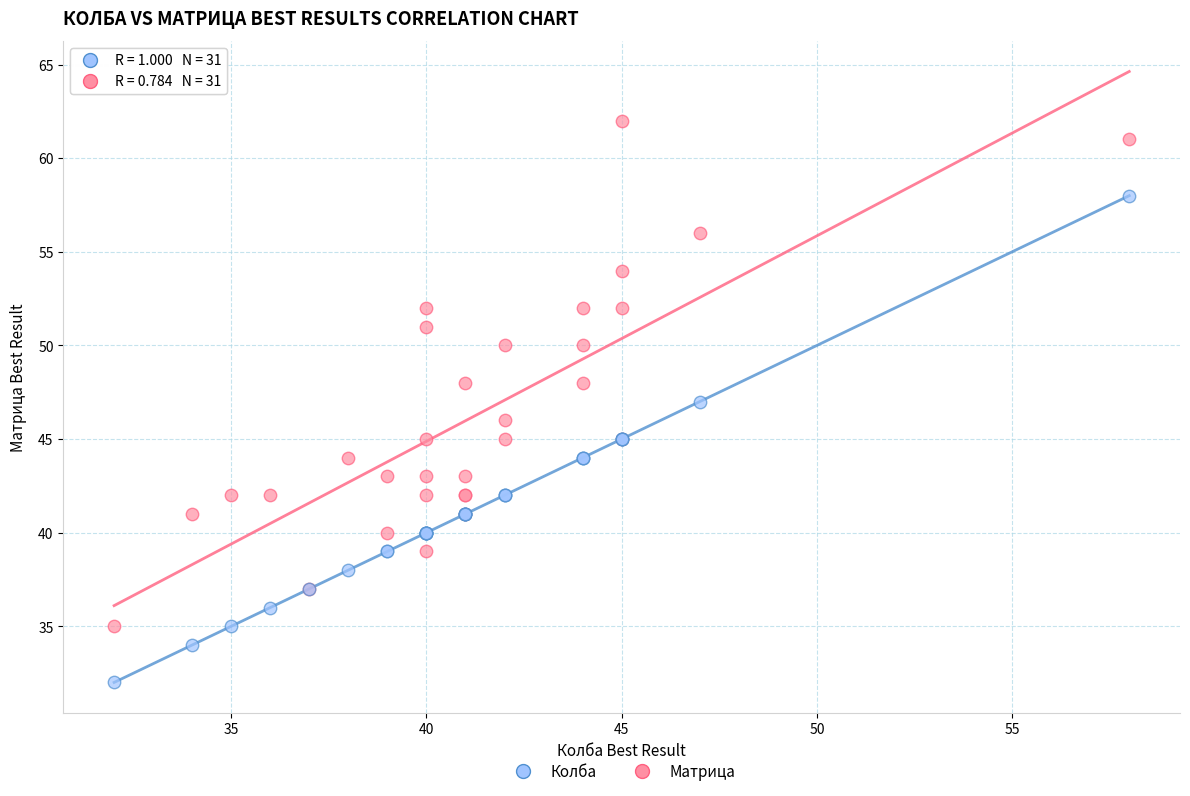

What is the X range (max minus min) for the scatter plot?

26